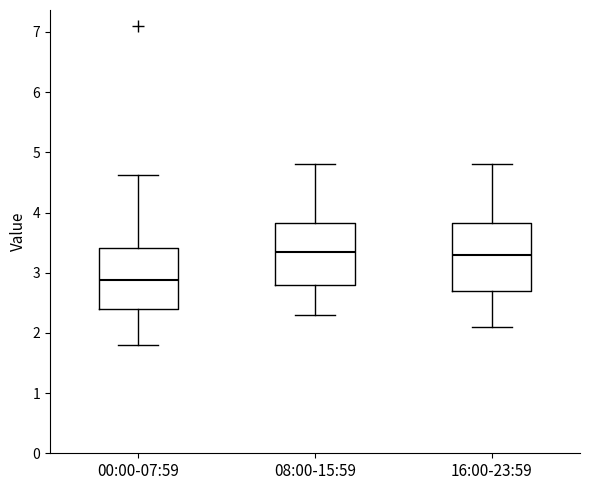

Reading left to right, transcribe this box plot: for each box, give where its median line is, the range the box spans, and where its two whiskers end, as read against the y-axis. The values are not printed on the chart, so give them approximately, as read against the axis.

00:00-07:59: median 2.9, box 2.4 to 3.4, whiskers 1.8 to 4.6
08:00-15:59: median 3.4, box 2.8 to 3.8, whiskers 2.3 to 4.8
16:00-23:59: median 3.3, box 2.7 to 3.8, whiskers 2.1 to 4.8